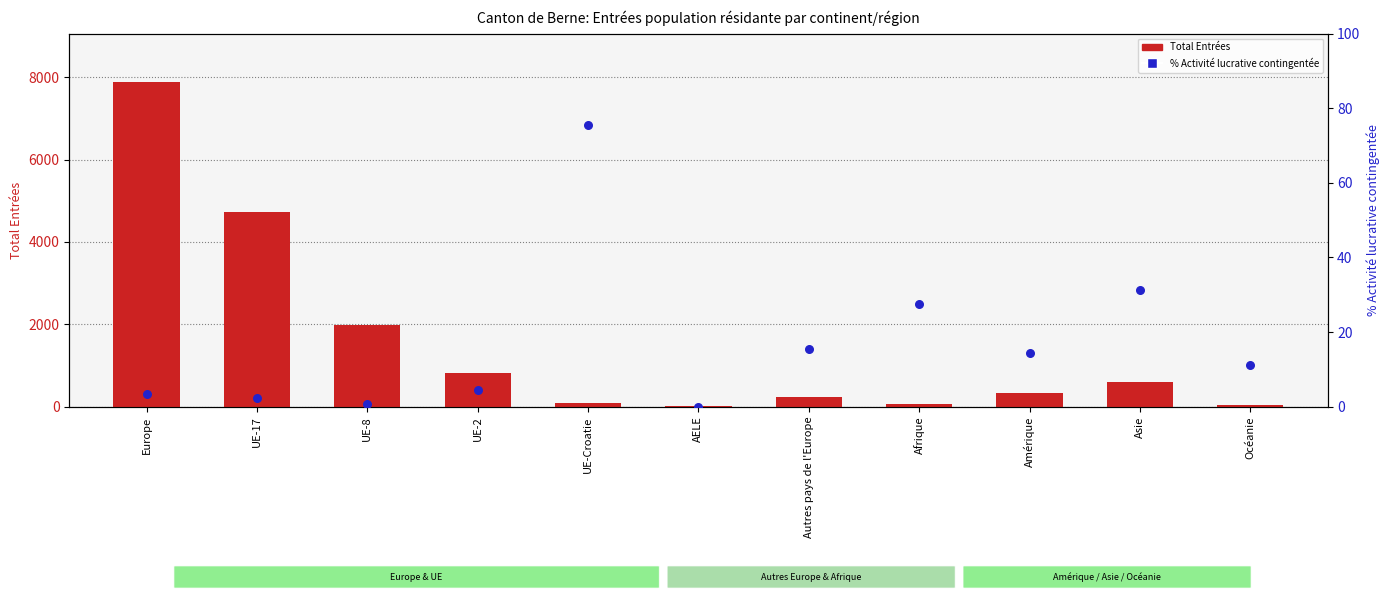

What is the total value across all series at Océanie?

47.1